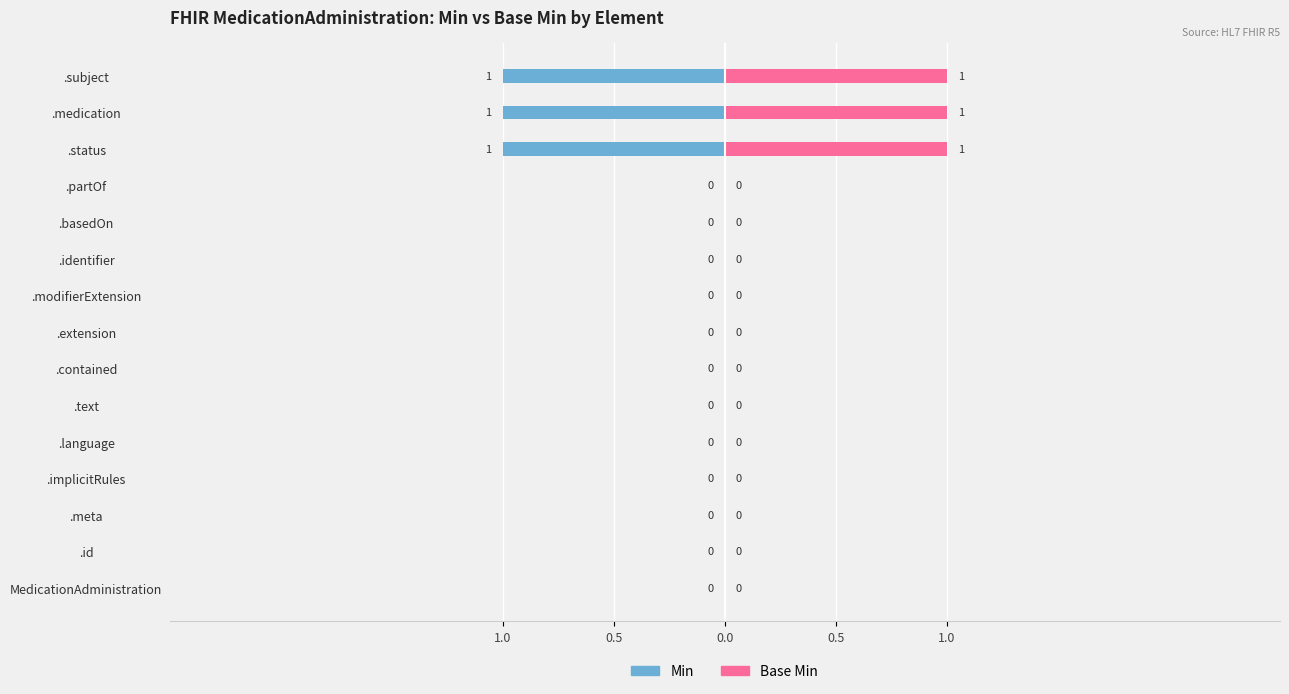

How many groups of bars are there?

15